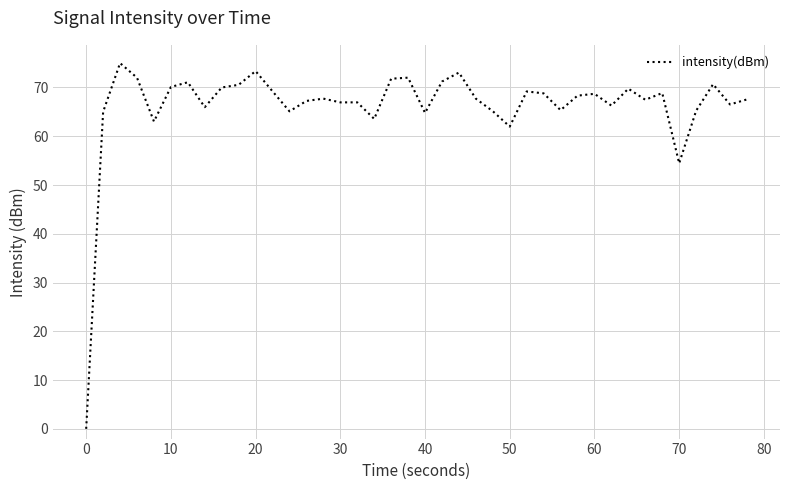

What is the greatest value displayed?

75.0